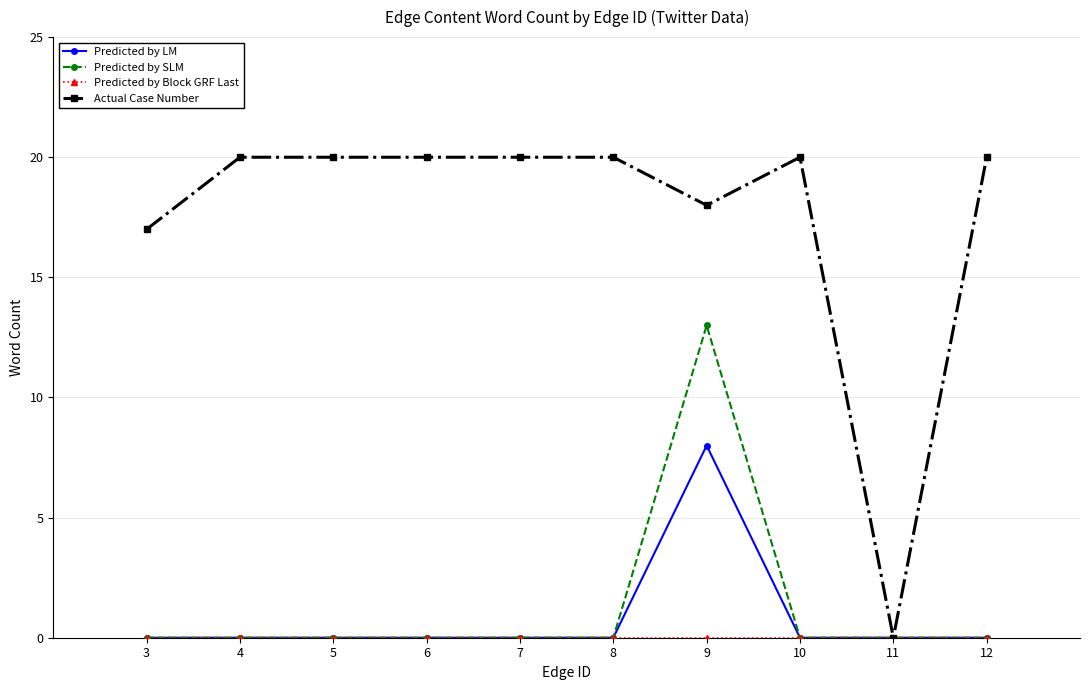

The value of Predicted by LM at 8 is 3. True or false?

False